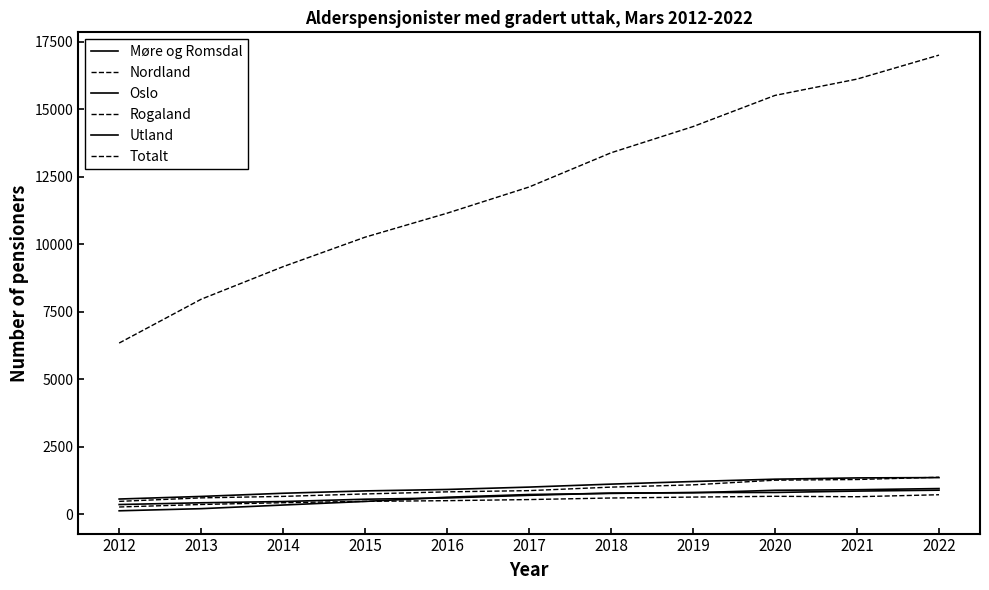

Does the chart display data point markers on the line(s)?

No